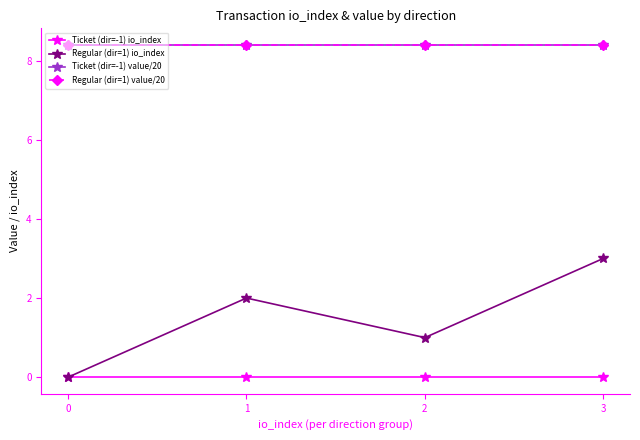

What is the total value across all series at 3?

19.8